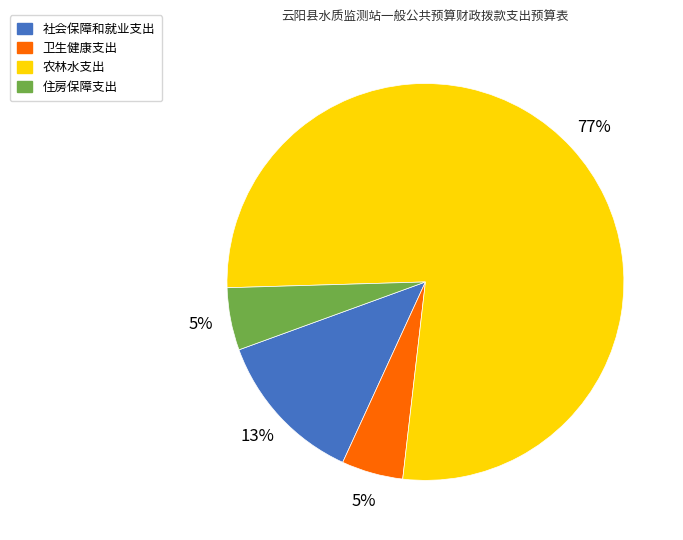

Count the number of slices in the pie.

4